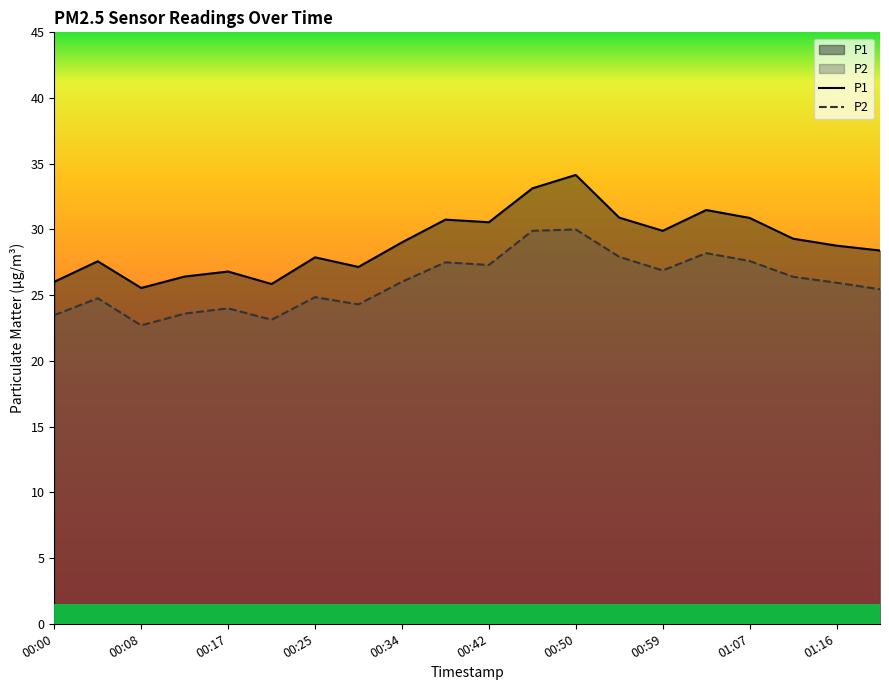

Rank the series by their maximum value, from highest to lowest.

P1, P2